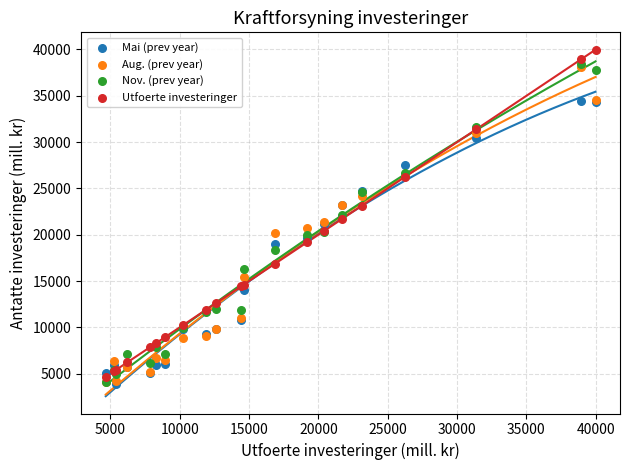

Which series contains the highest Y value?

Utfoerte investeringer